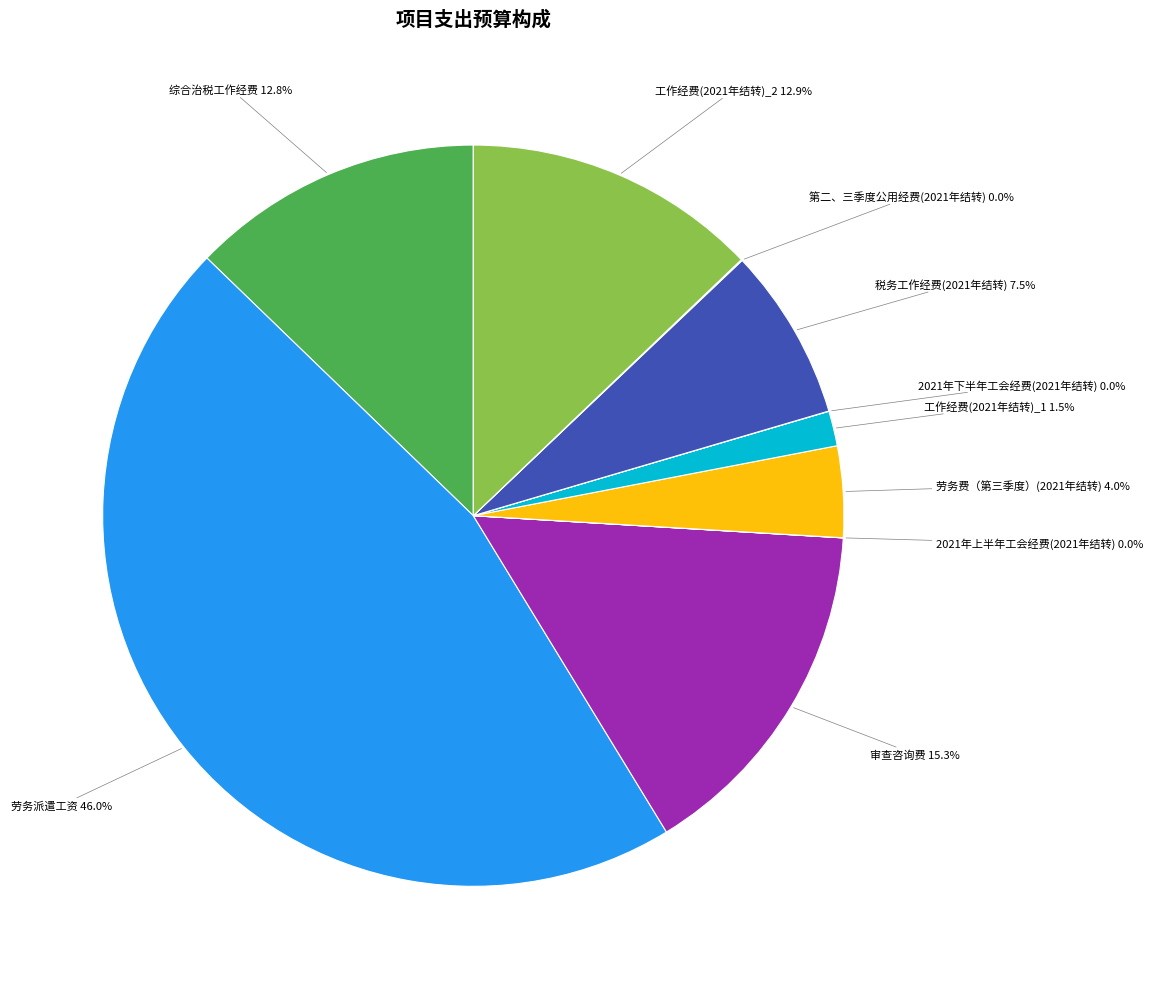

Does any single category account for the majority?

No